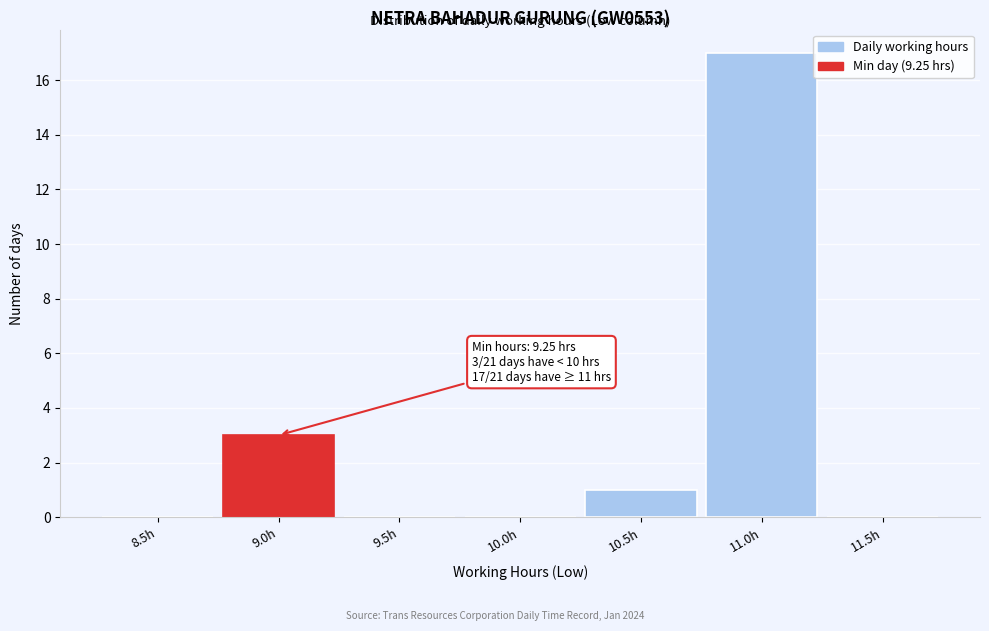

Reading left to right, extract all data points from this chart.

8.5h=0	9.0h=3	9.5h=0	10.0h=0	10.5h=1	11.0h=17	11.5h=0